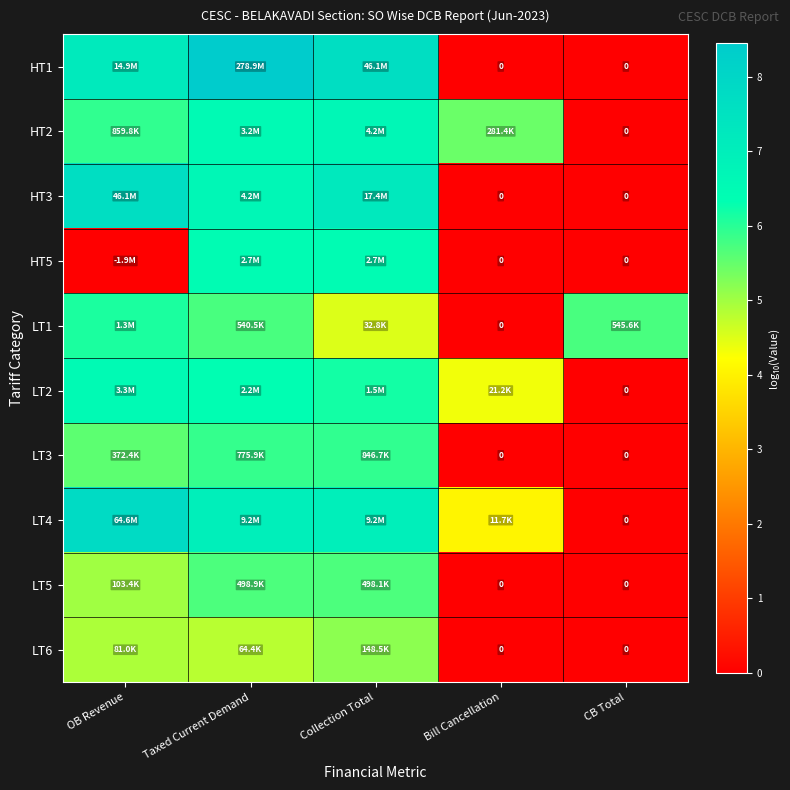

Is it true that LT5 equals 5.7 at Collection Total?

True